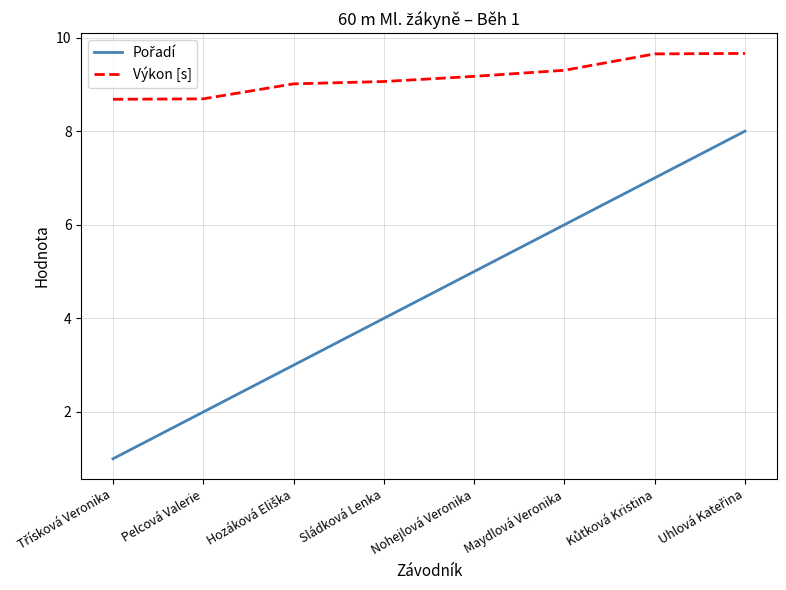

True or false: Výkon [s] has a value of 9.1 at Sládková Lenka.

True